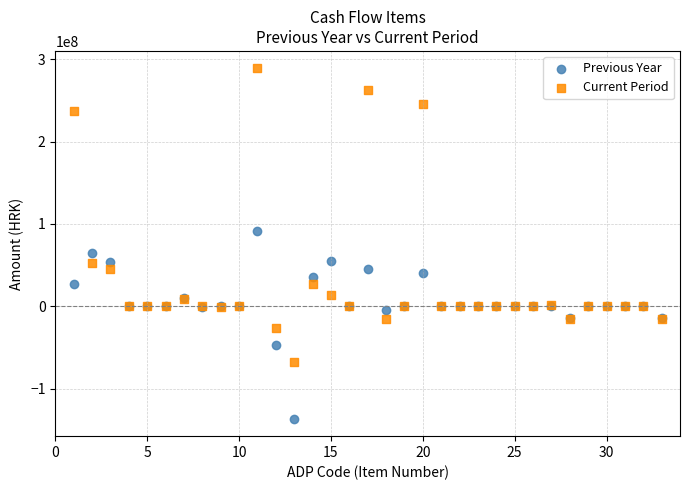

What are all the series names shown in the legend?

Previous Year, Current Period